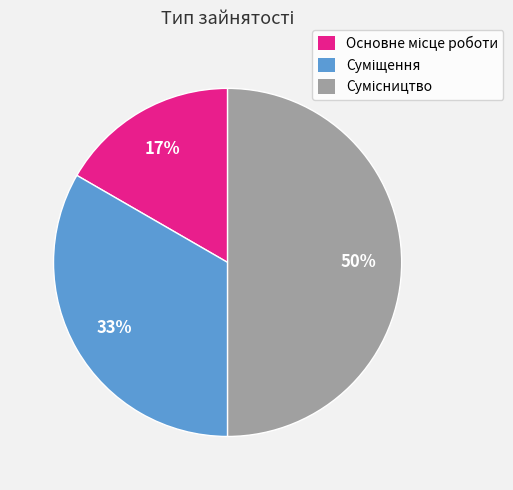

To the nearest percent, what is the difference between the largest and smallest slice percentages?

33%